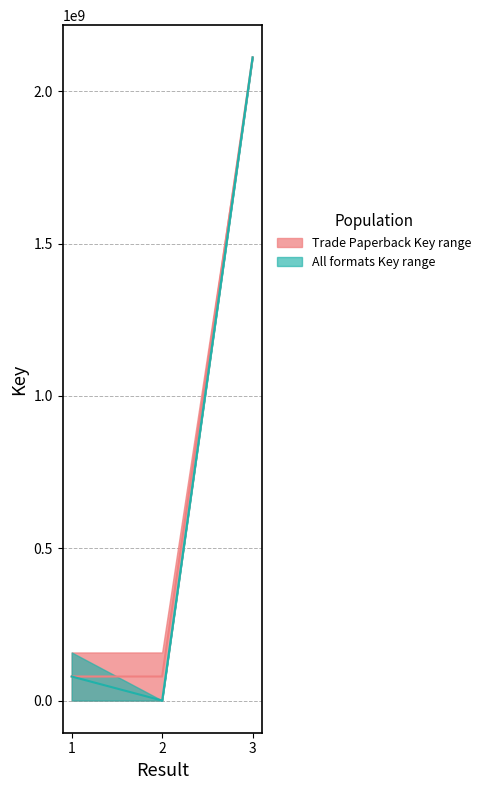

Is the value of Key_lower at 2 greater than the value of Key_upper at 1?

No